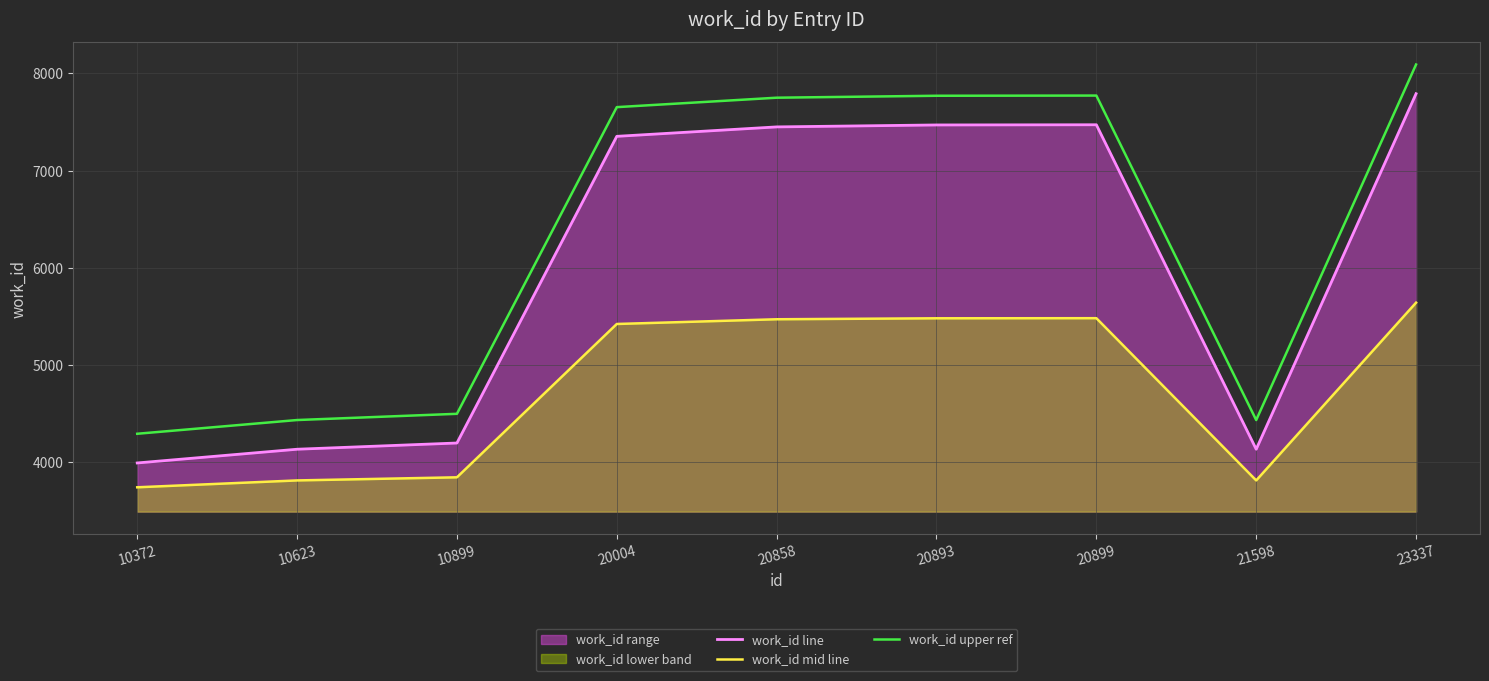

True or false: work_id line and work_id upper ref cross at least once.

False